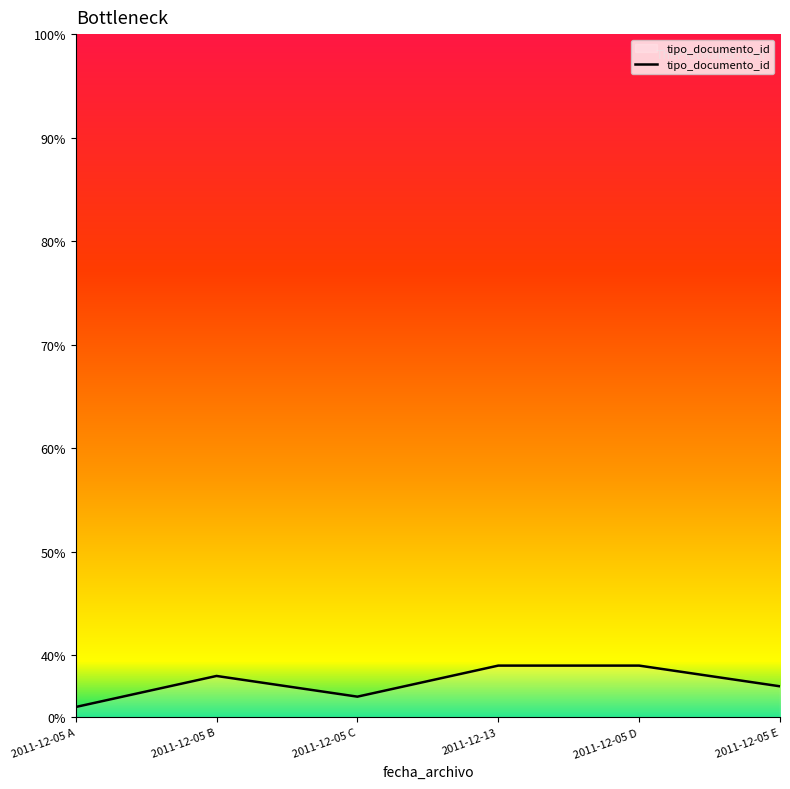

Is this an area chart (filled region under the line)?

Yes